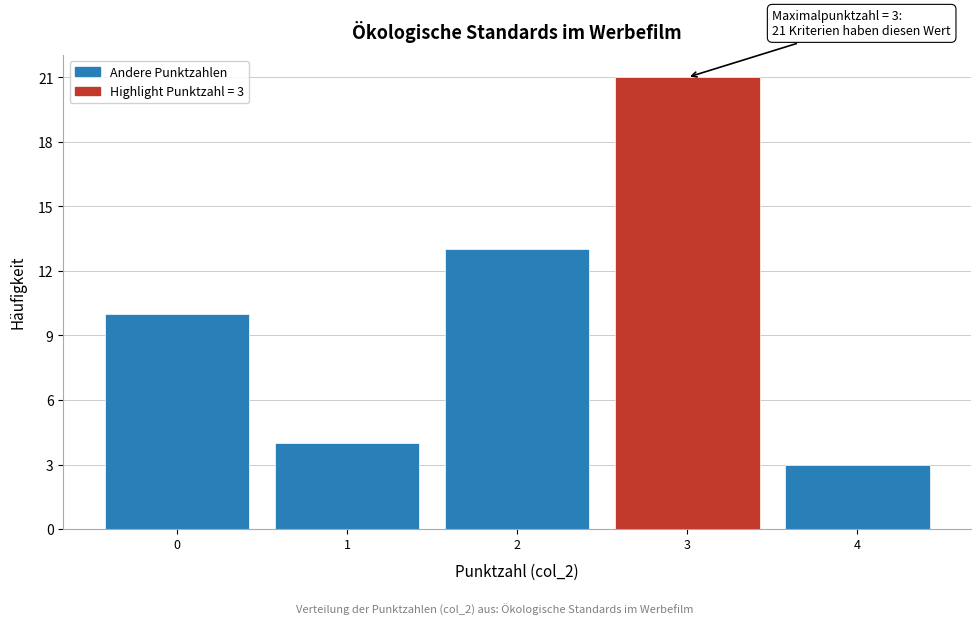

Over which range of the x-axis is the bar tallest?

2.5 to 3.5